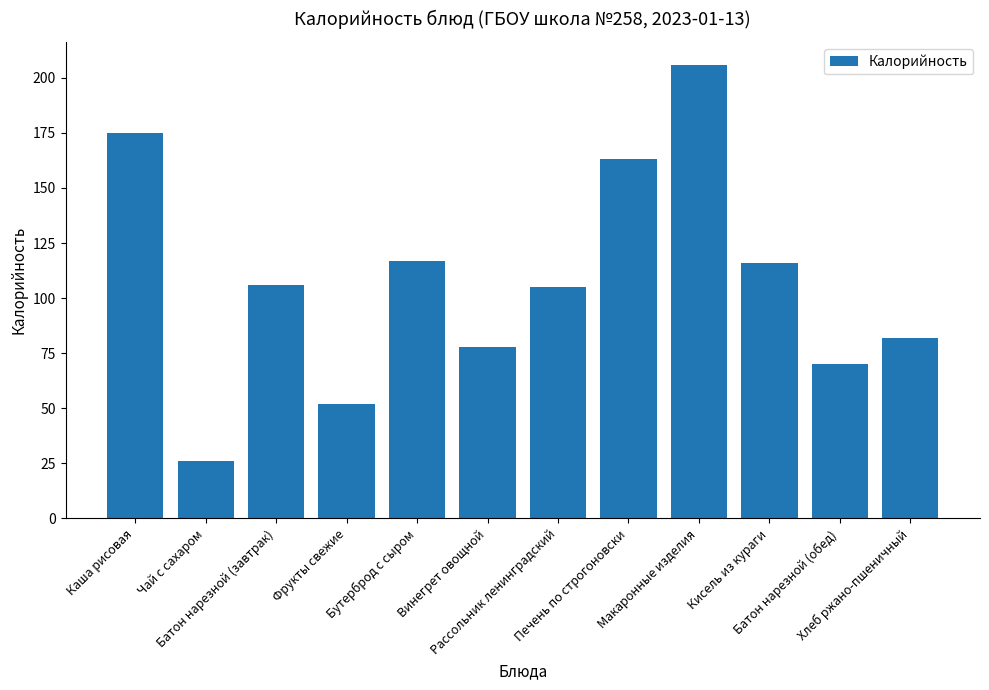

What is the difference between the maximum and minimum values?

180